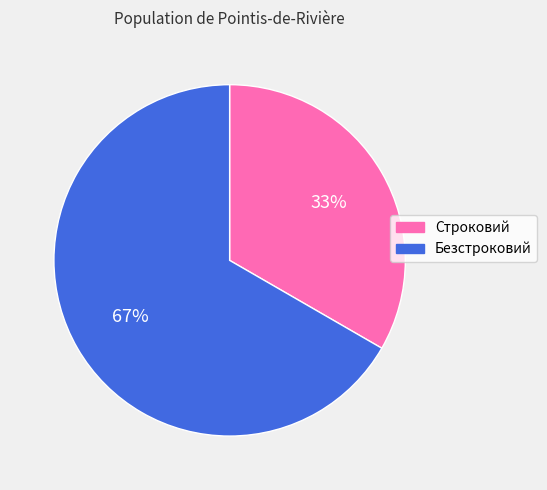

Which has a higher value, Строковий or Безстроковий?

Безстроковий